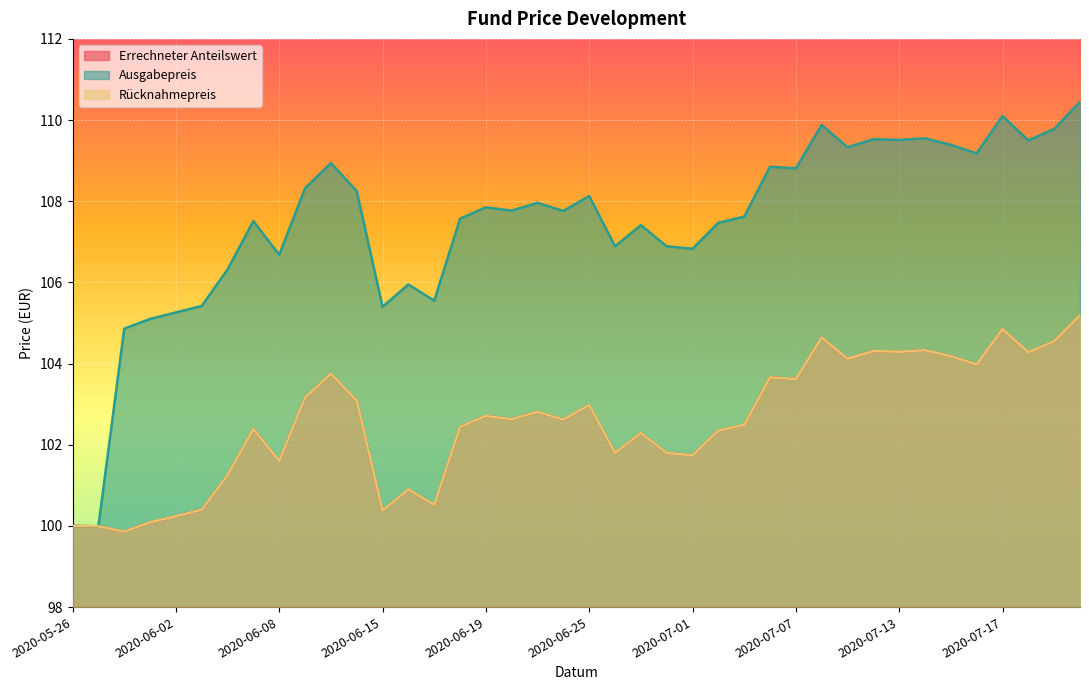

True or false: Rücknahmepreis and Errechneter Anteilswert cross at least once.

False